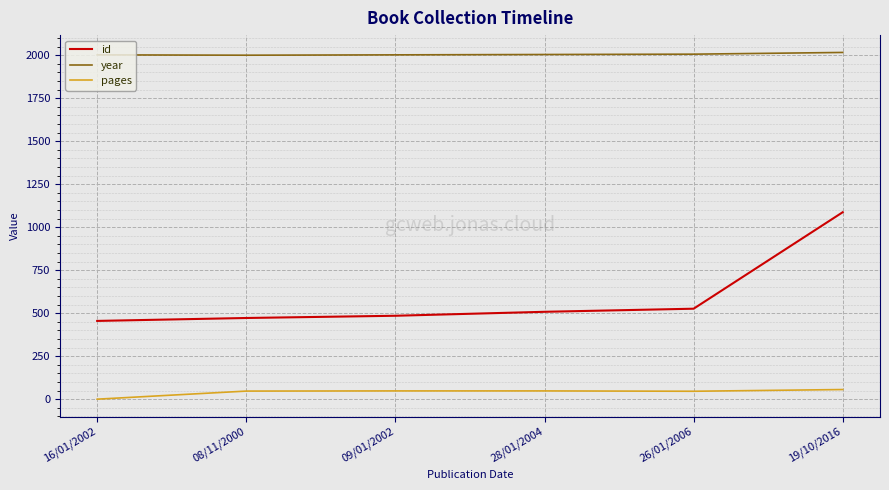

What is the difference between the maximum and minimum values in the id series?

632